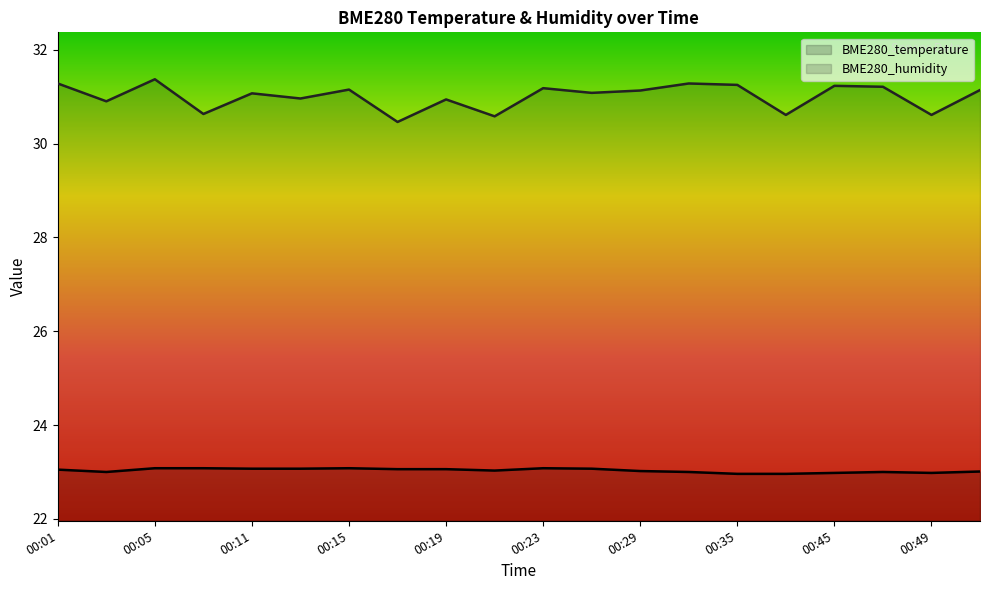

True or false: BME280_temperature and BME280_humidity intersect in this chart.

False